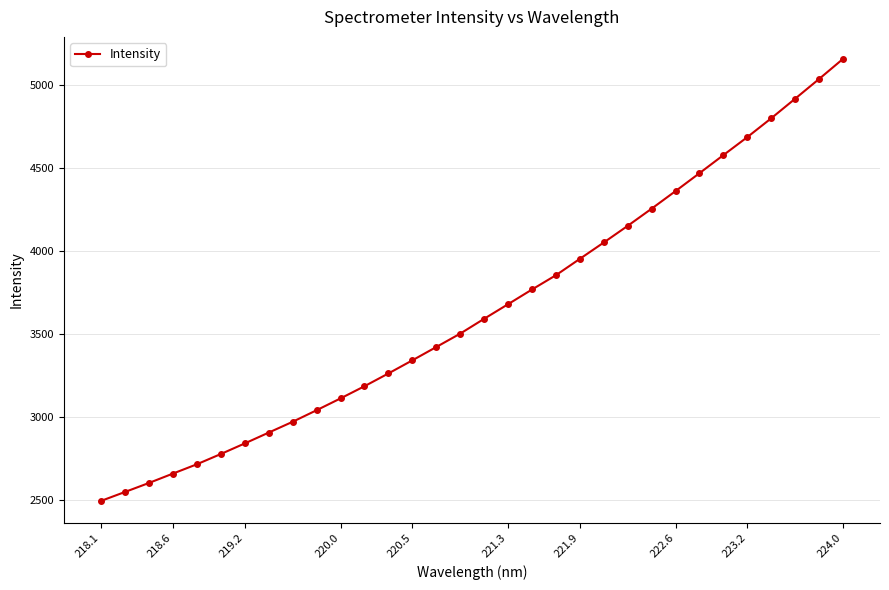

What is the difference between the maximum and minimum values?

2659.6